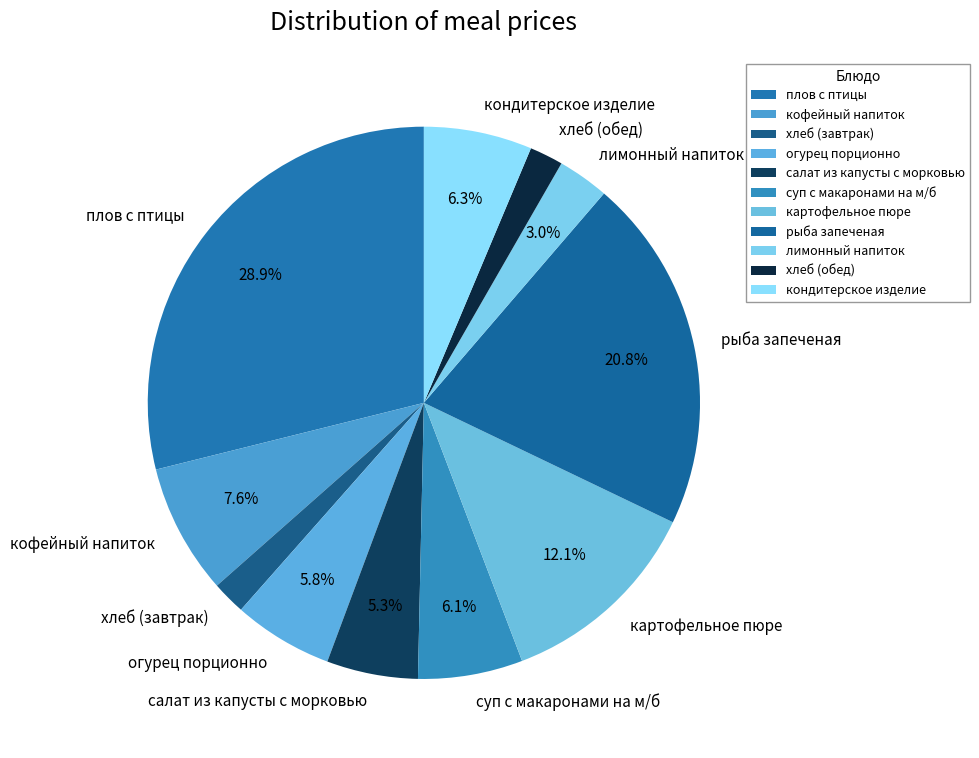

Combined, do плов с птицы and хлеб (завтрак) account for over 50%?

No